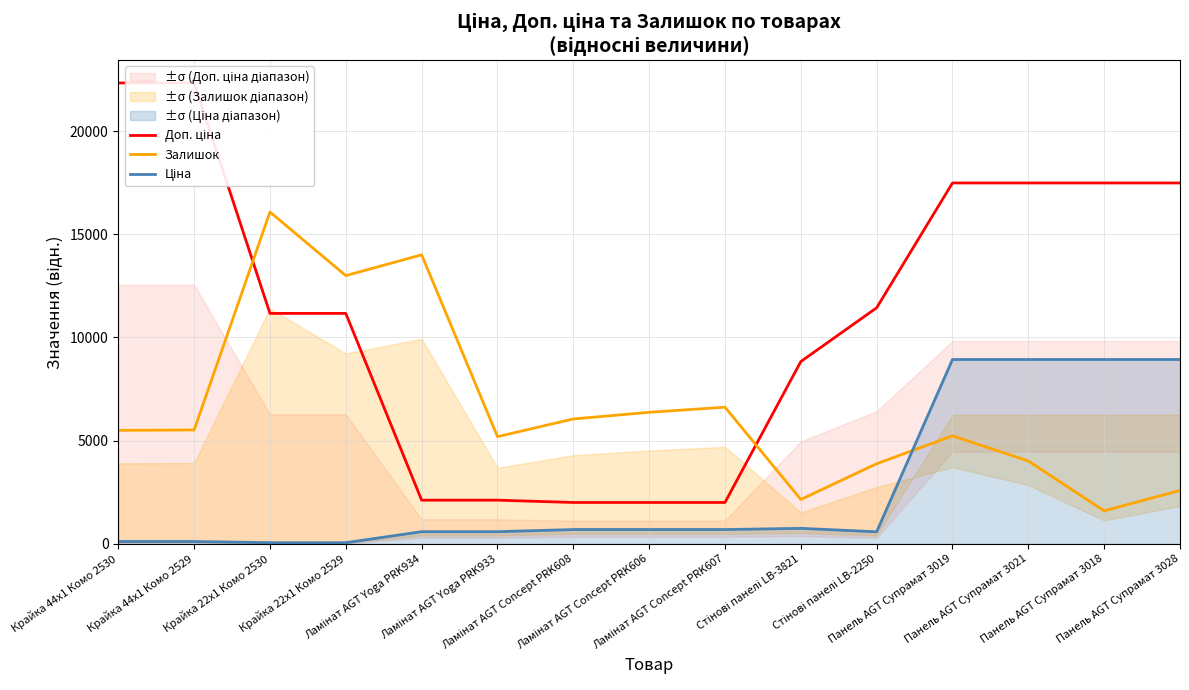

Which category has the highest value in the Ціна series?

Панель AGT Супрамат 3019